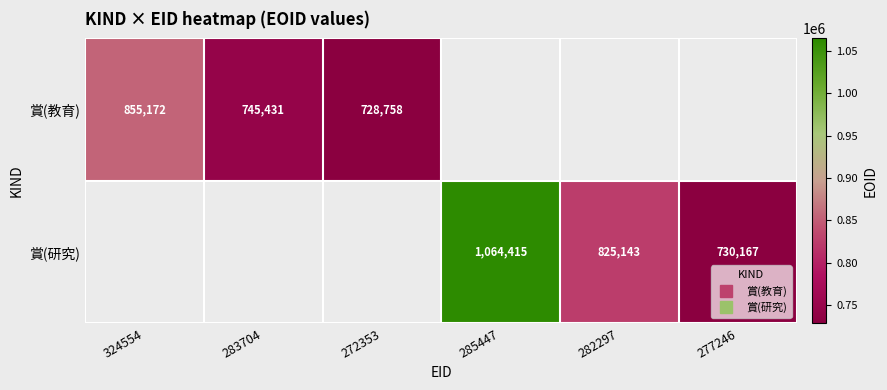

How many series are shown in this chart?

2